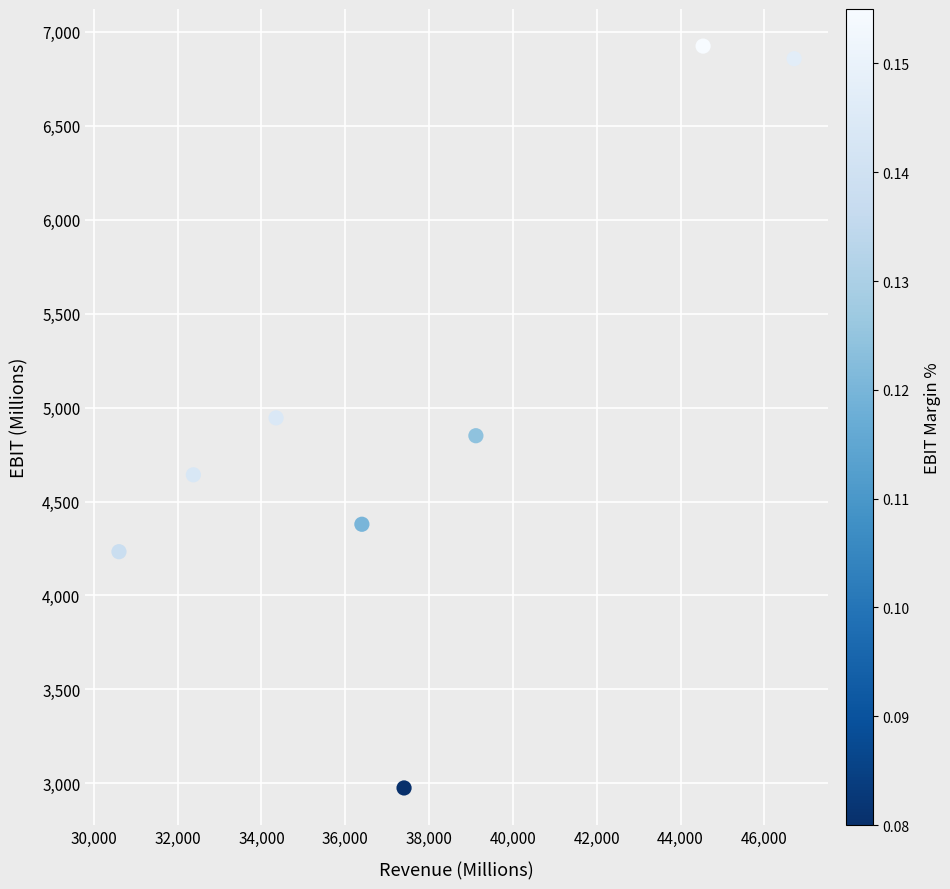

What is the range of X values (max minus min)?

16109